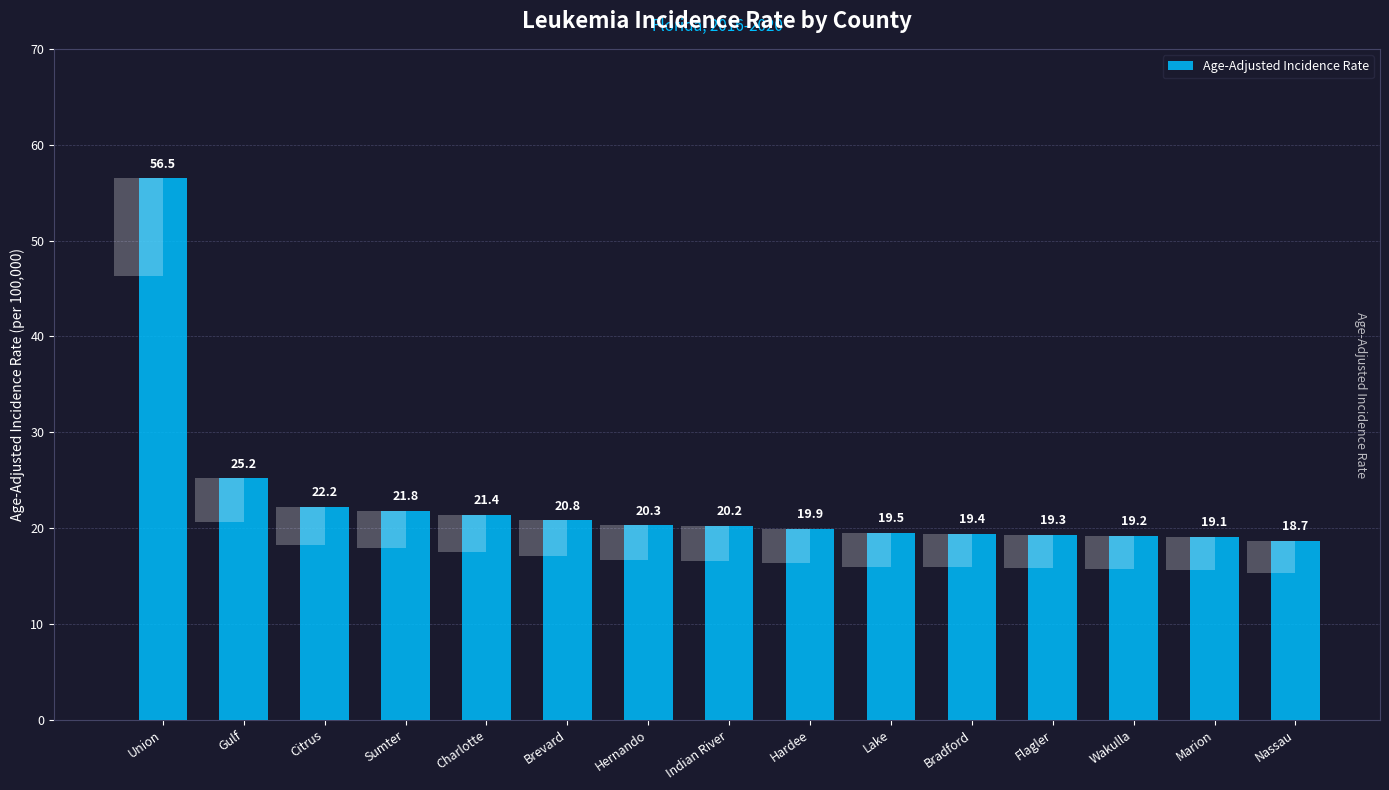

Is it true that the value at Wakulla is 12.8?

False